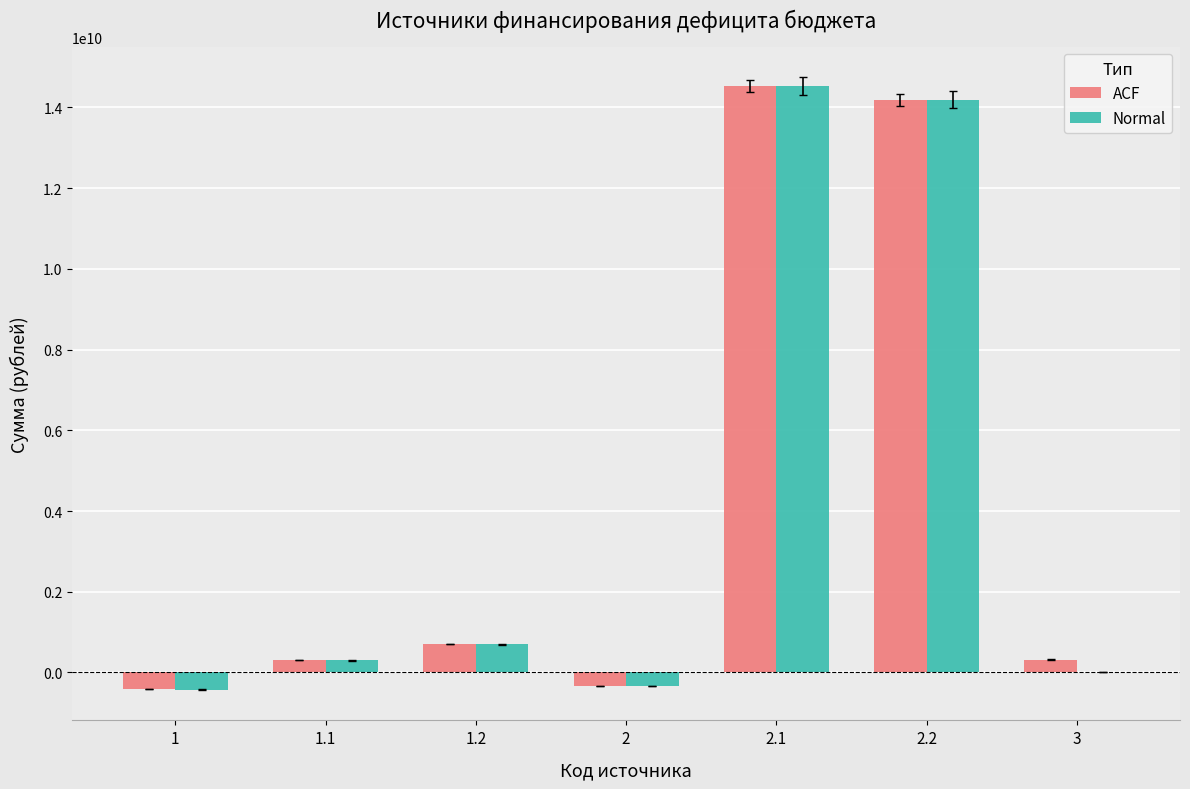

At which label is Normal closest to 7051781161?

1.2